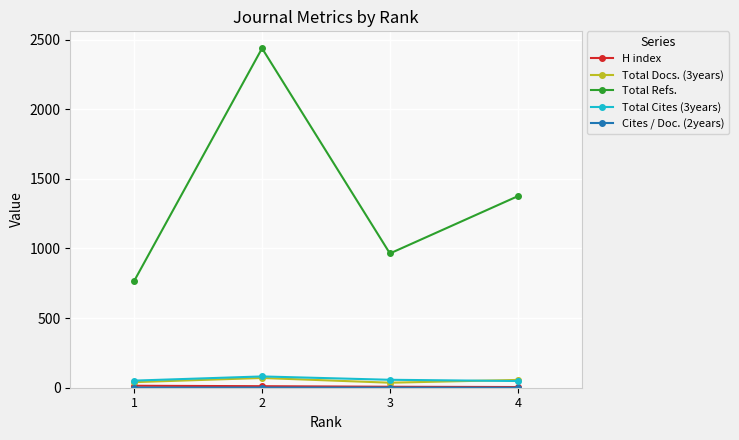

Rank the categories by Total Refs. value from highest to lowest.

2, 4, 3, 1